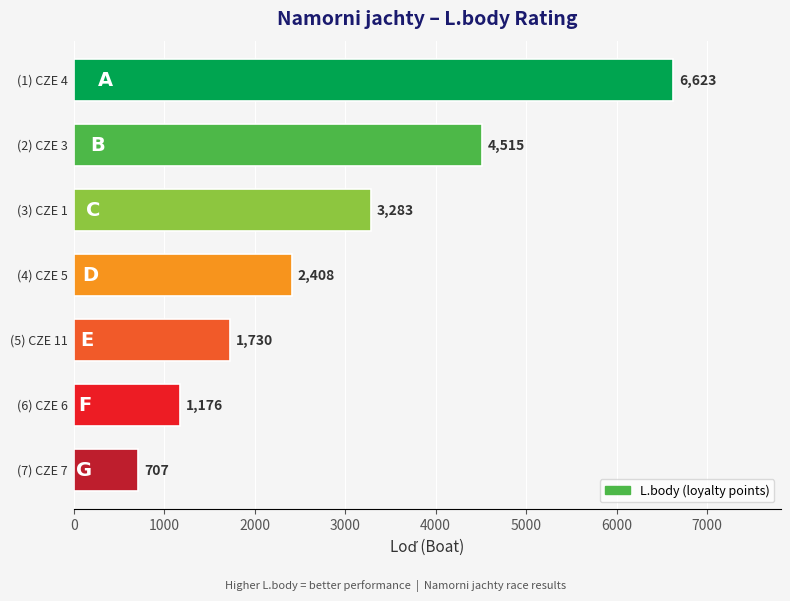

Does the chart contain any negative values?

No